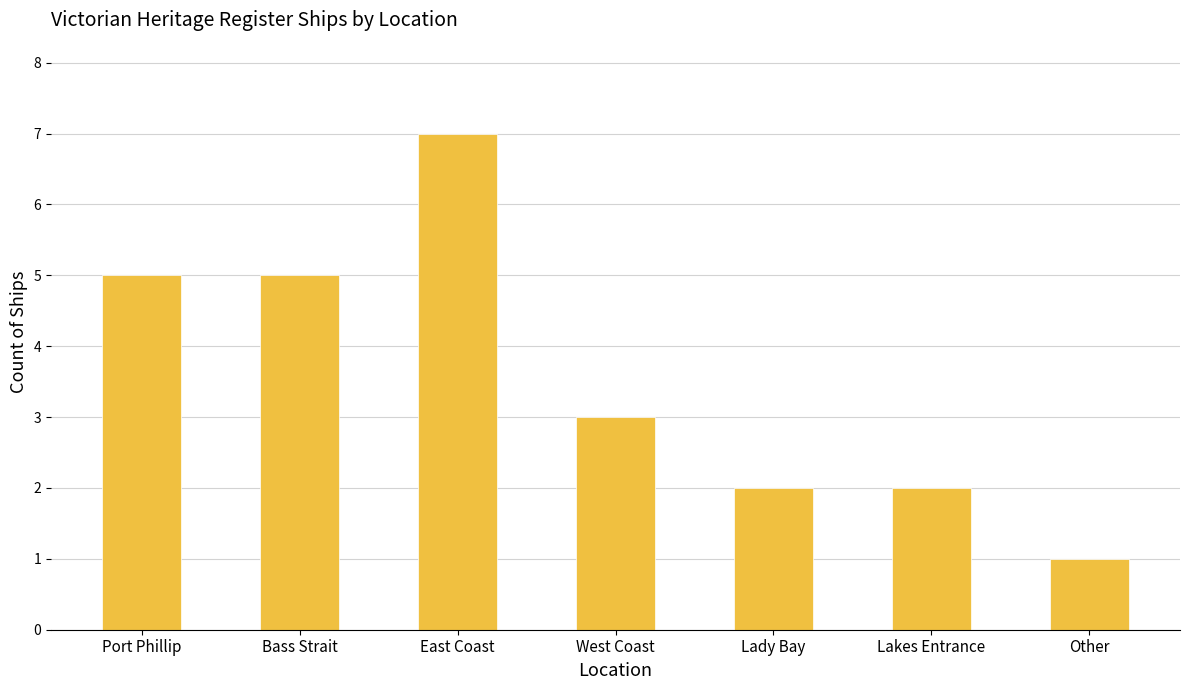

What is the ratio of the value at Lady Bay to the value at East Coast?

0.3